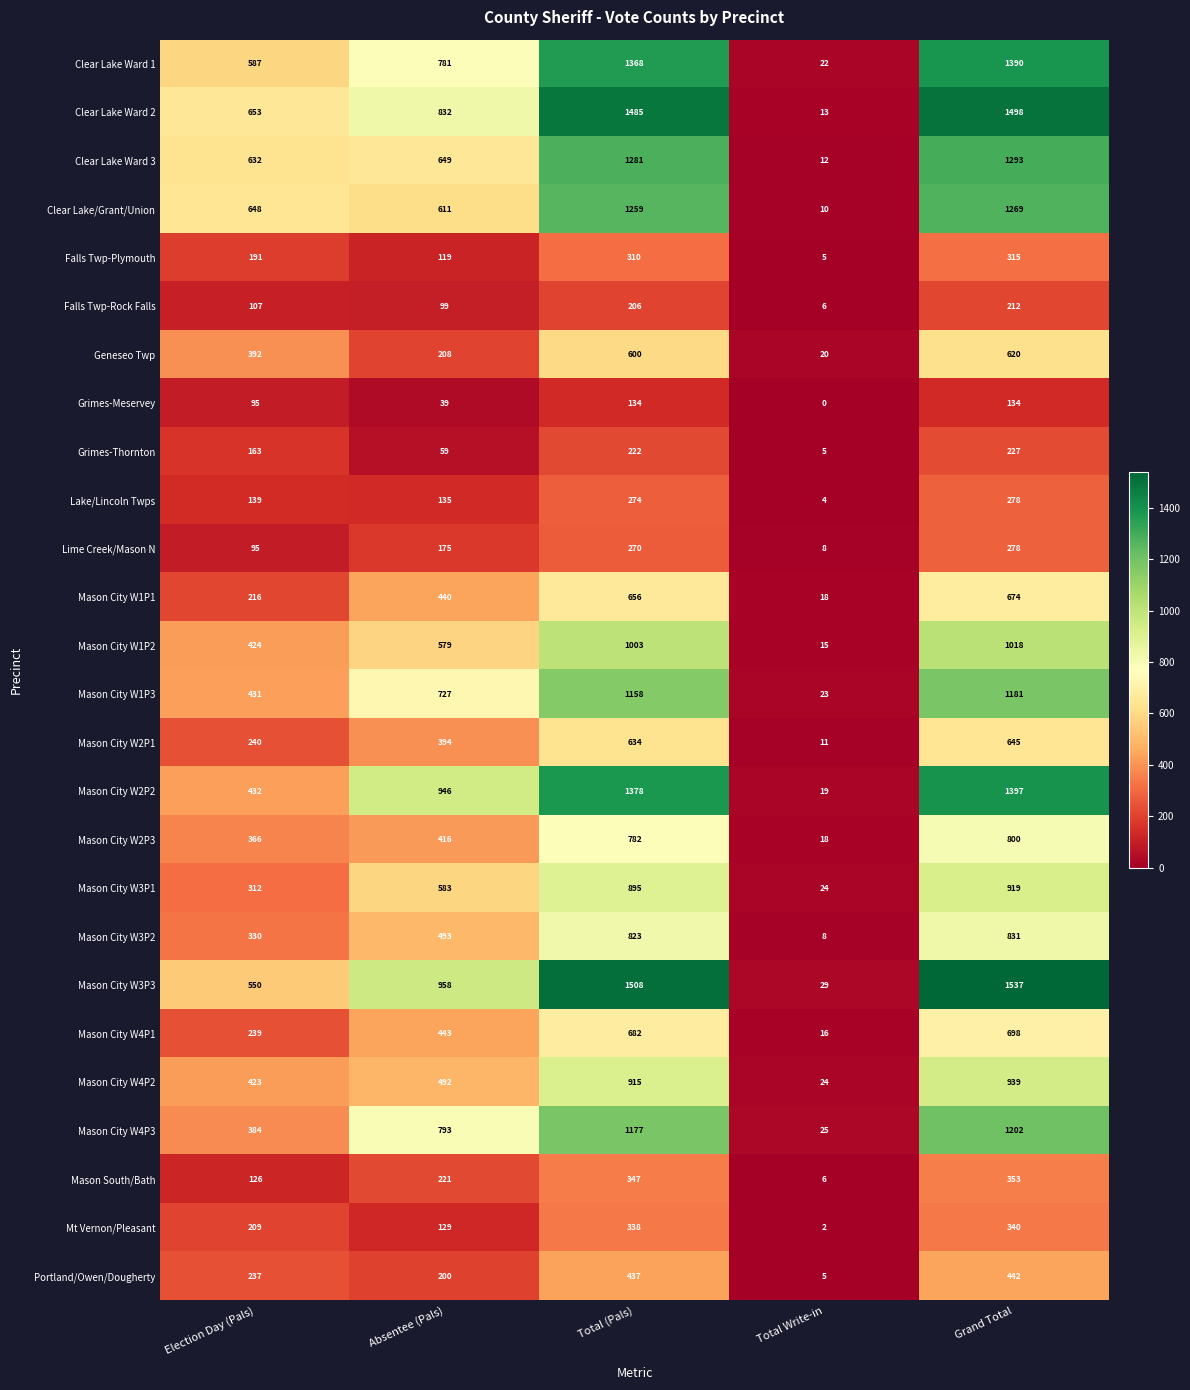

The value of Mason City W4P1 at Total (Pals) is 1164. True or false?

False